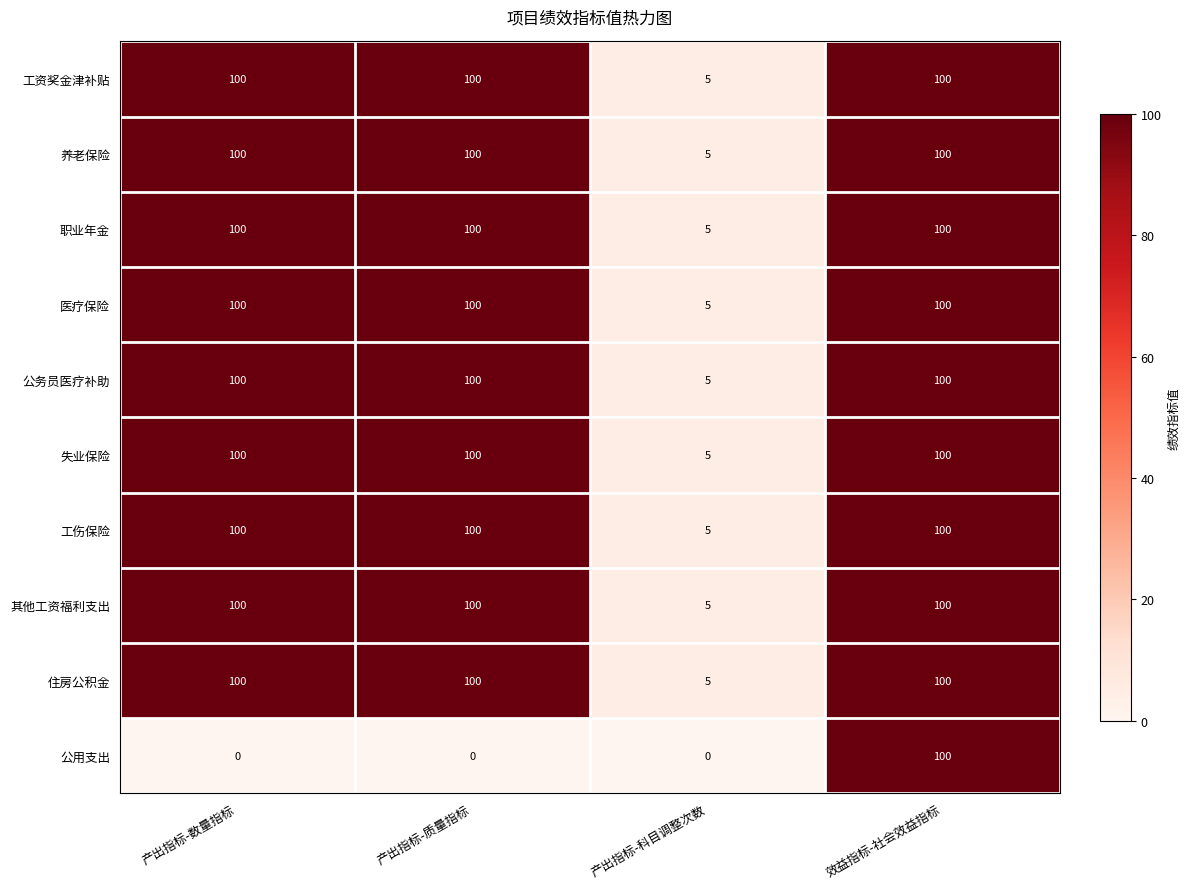

Read the 住房公积金 value at 产出指标-质量指标.

100